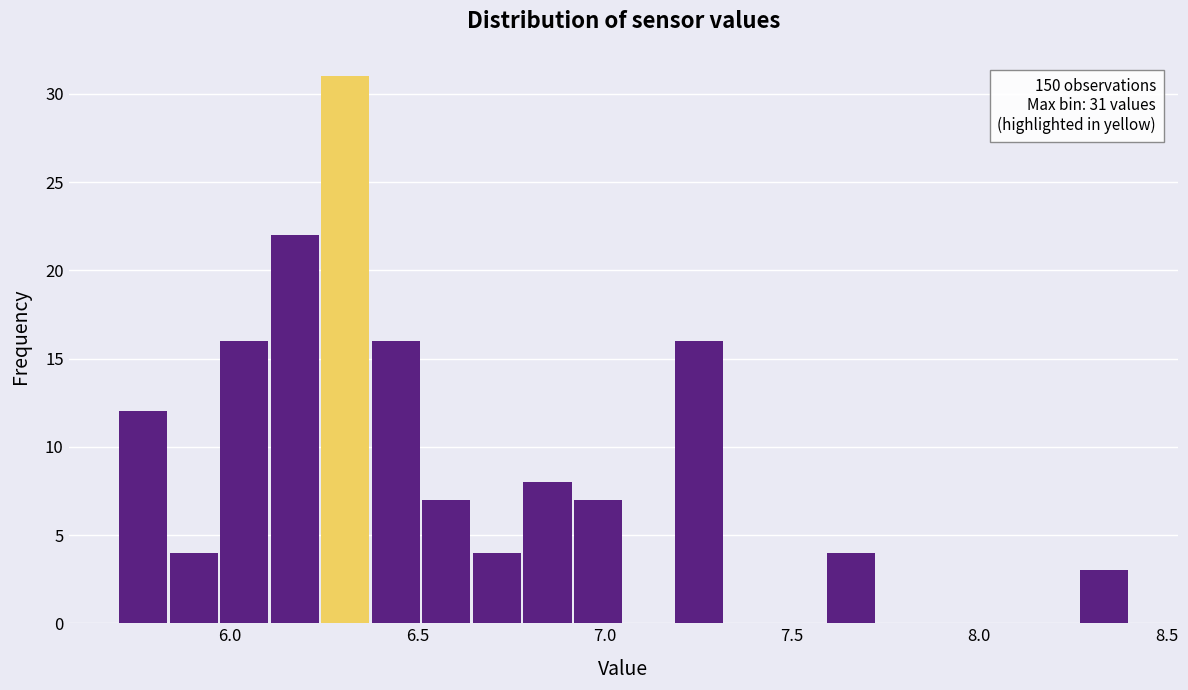

Around what value on the x-axis is the tallest bar? Give the approximate position of its centre, as read against the axis.

6.30